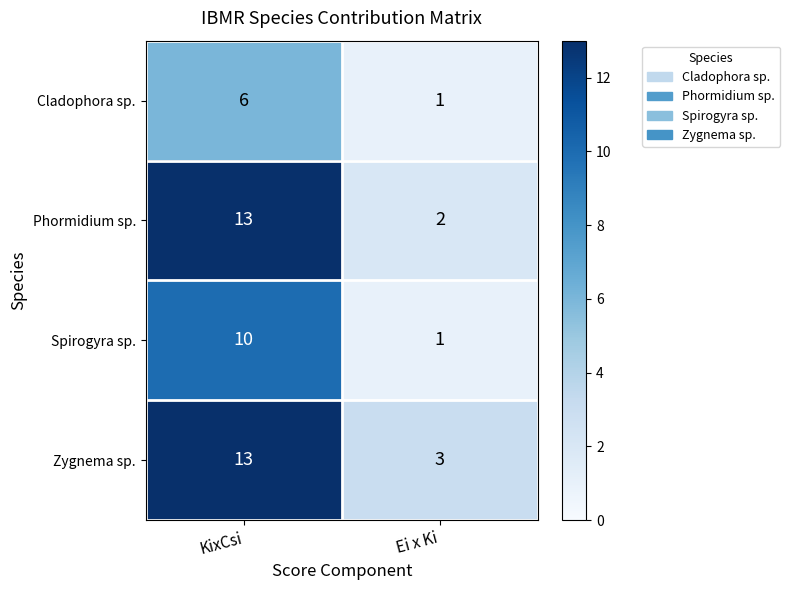

Which series has the largest total across all categories?

Zygnema sp.